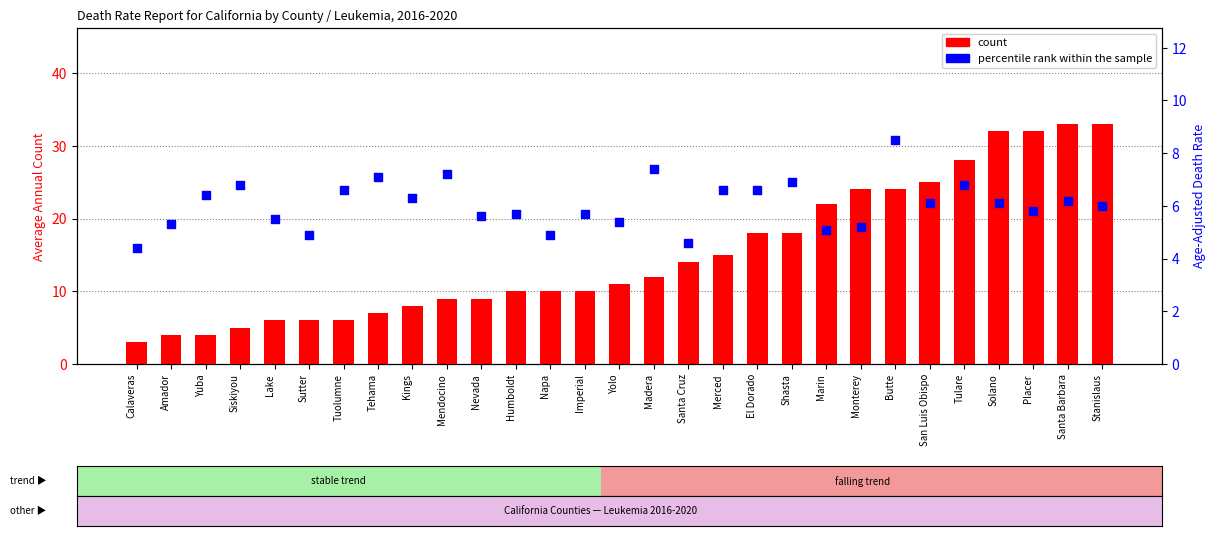

Which series reaches the minimum Y coordinate?

count